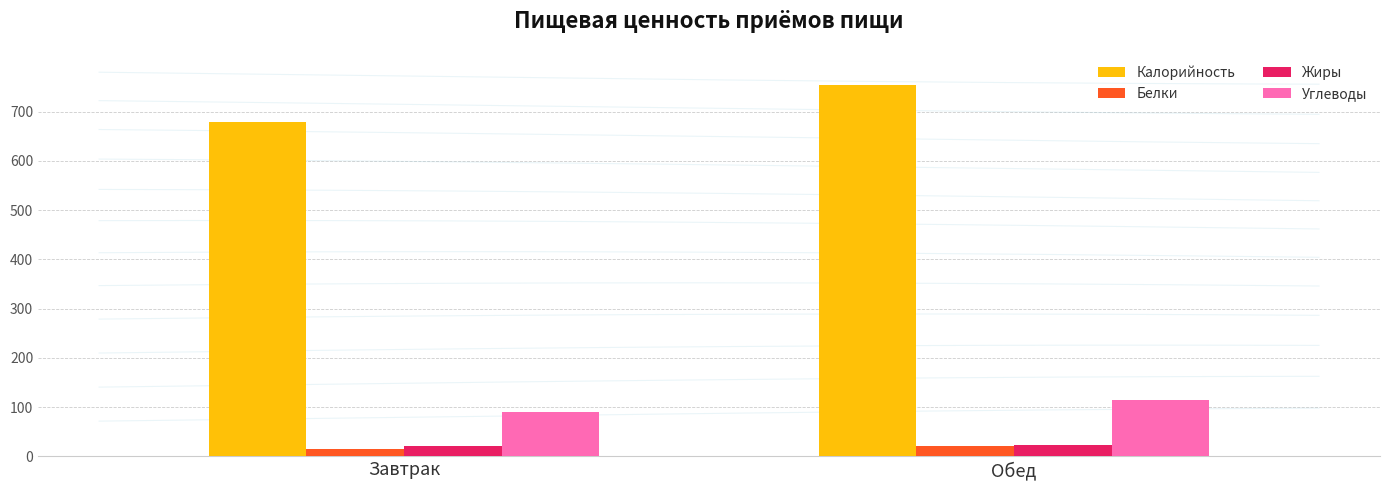

How many data points in Калорийность are less than 753?

1